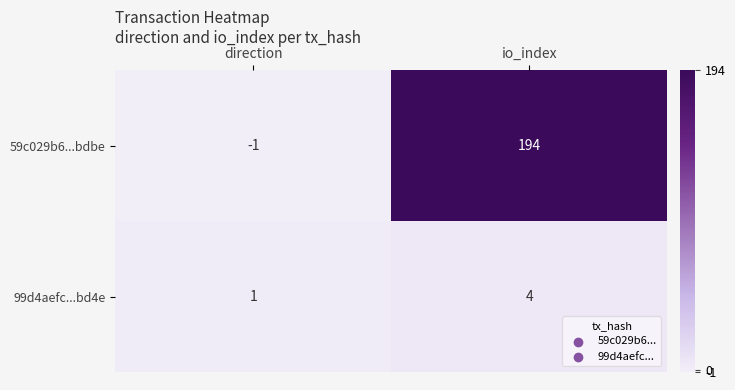

List the series in order of their peak value, highest first.

59c029b6...bdbe, 99d4aefc...bd4e